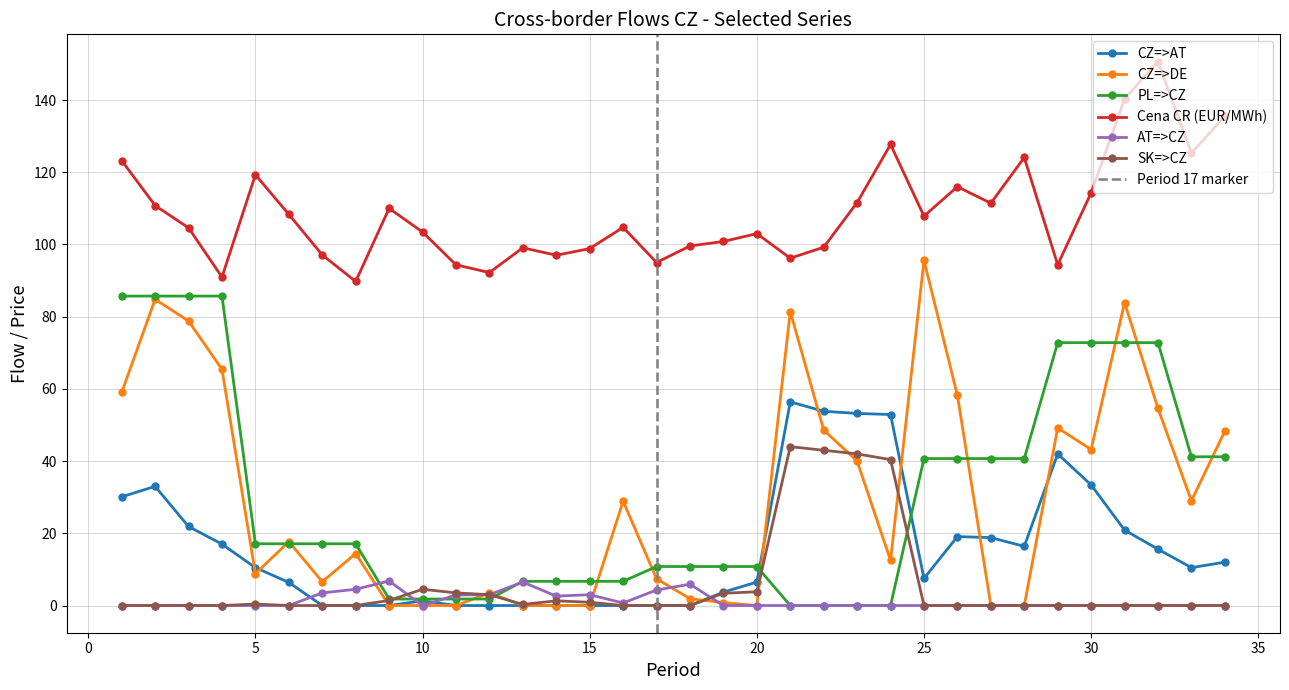

Which series has the largest range (max minus min)?

CZ=>DE